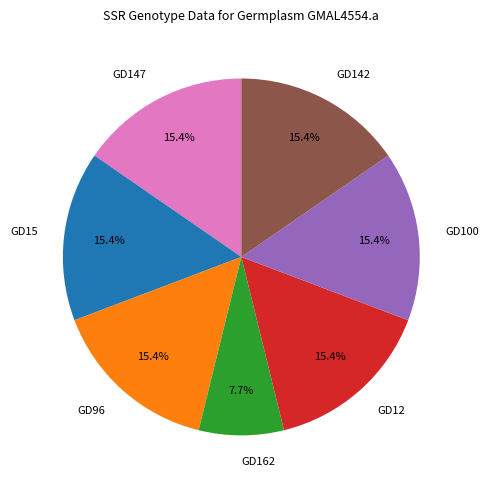

Count the number of slices in the pie.

7